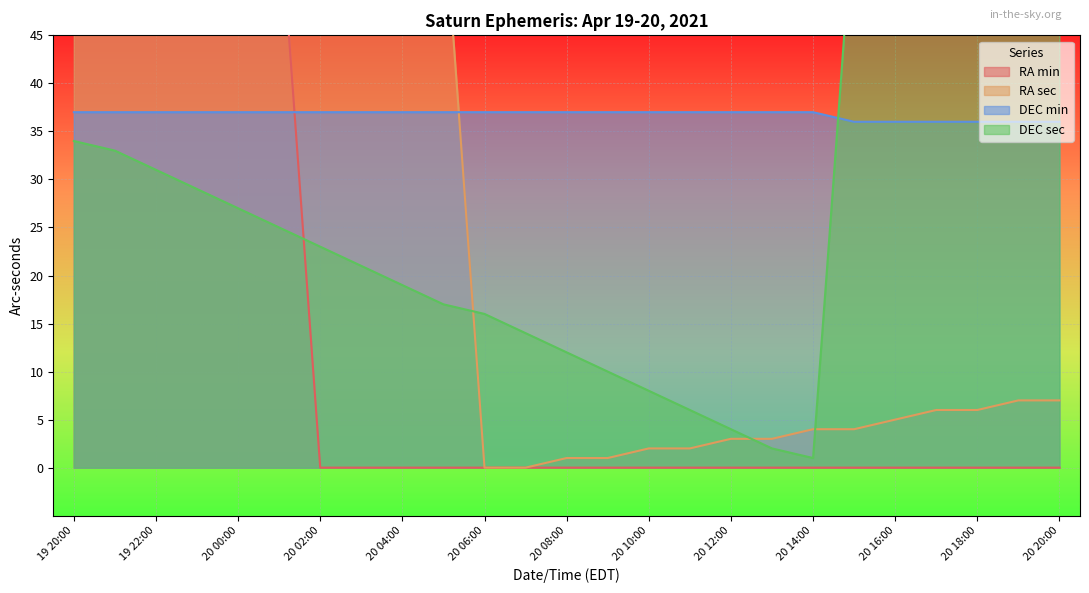

Which category has the lowest value across all series?

20 02:00